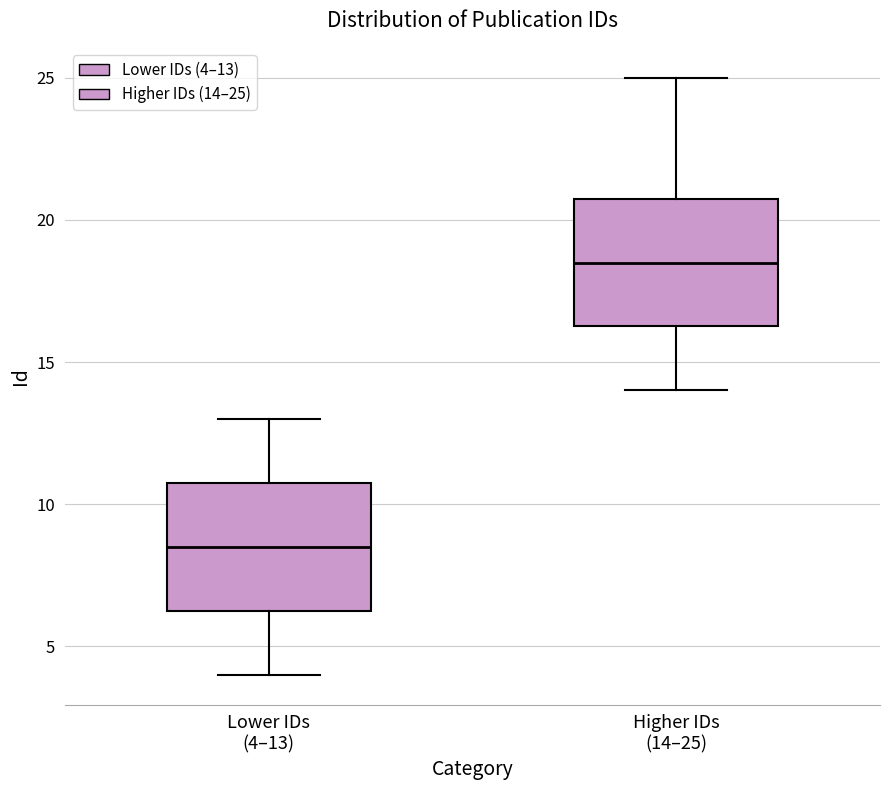

Reading left to right, read every box against the y-axis: the position of its median line, the range the box covers, and the ends of its whiskers. The values are not printed on the chart, so give them approximately, as read against the axis.

Lower IDs (4–13): median 8.5, box 6.5 to 11.0, whiskers 4.0 to 13.0
Higher IDs (14–25): median 18.5, box 16.5 to 21.0, whiskers 14.0 to 25.0